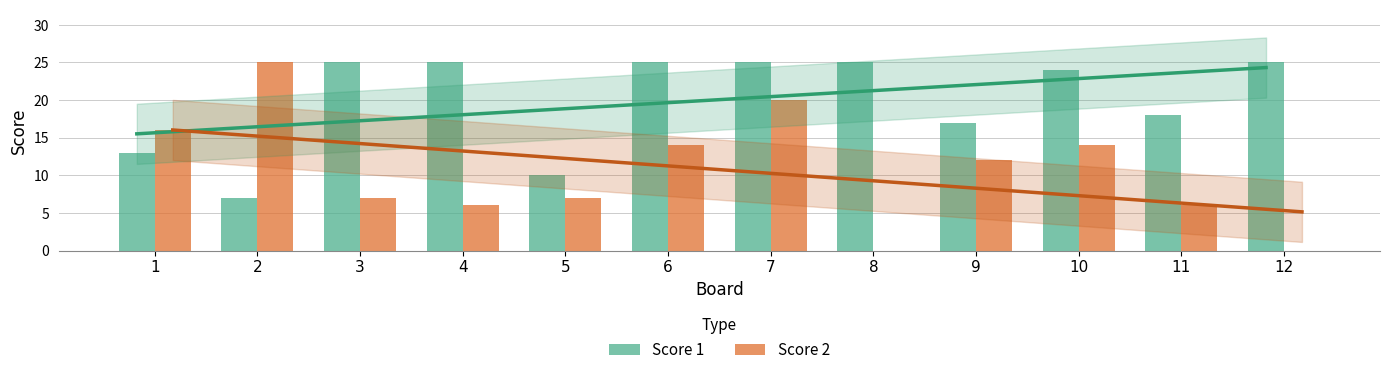

What is the average value of the Score 2 series?

11